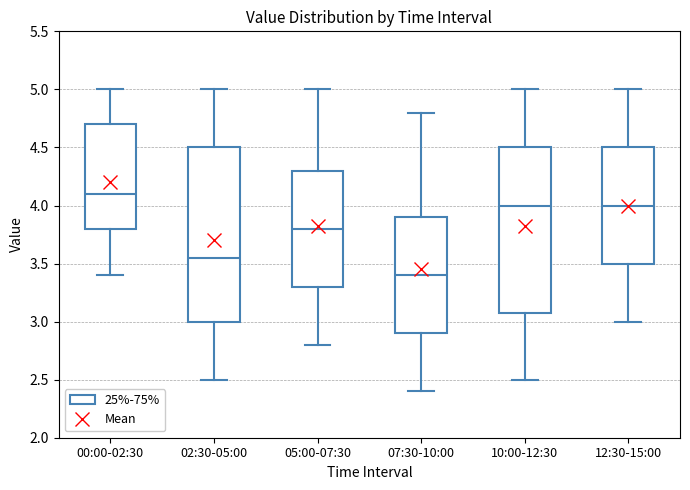

Which box's median line is the lowest?

07:30-10:00